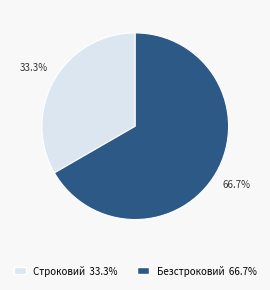

The Строковий slice represents 48% of the pie. True or false?

False